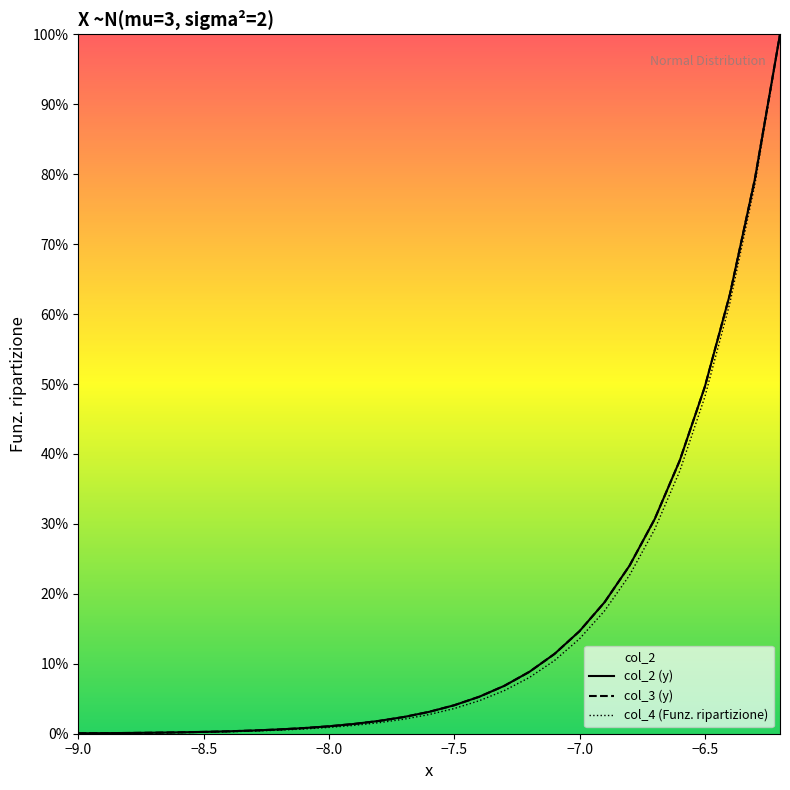

True or false: col_3 (y) and col_4 (Funz. ripartizione) intersect in this chart.

False